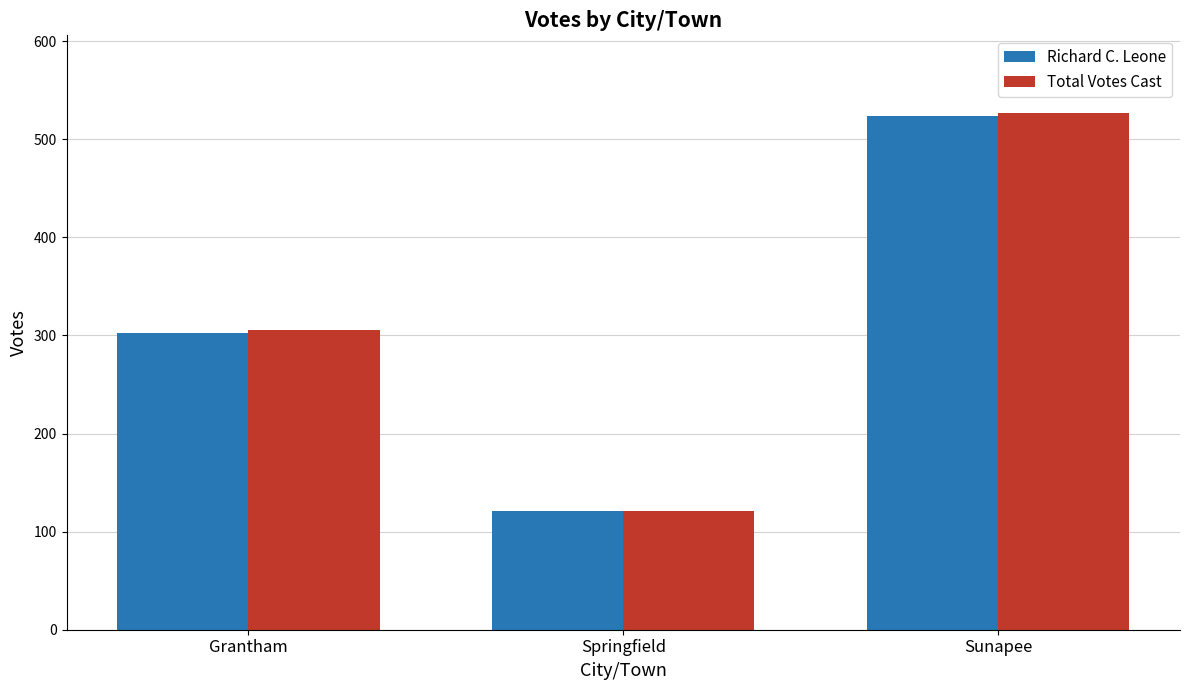

Where is Total Votes Cast nearest to the value 324?

Grantham